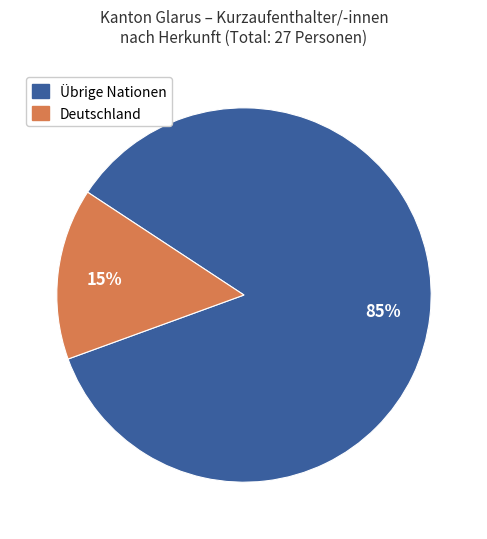

To the nearest percent, what is the difference between the largest and smallest slice percentages?

70%